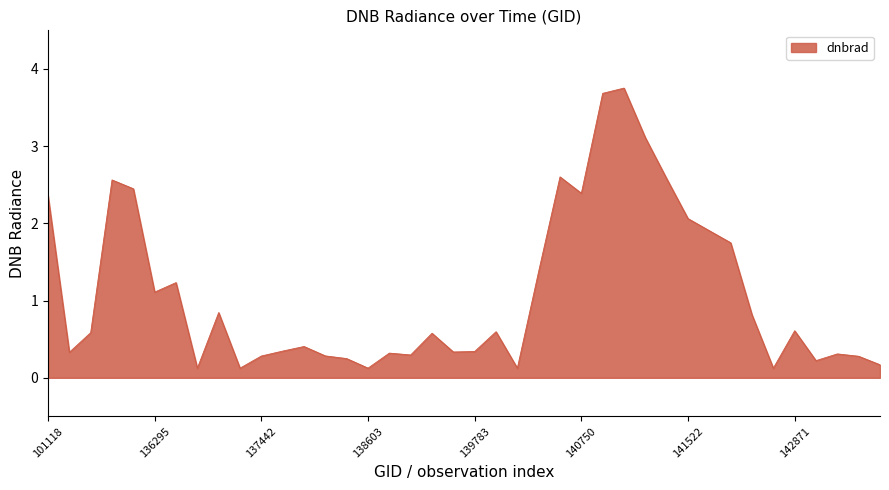

What is the value of the 31st point from the left?

2.1